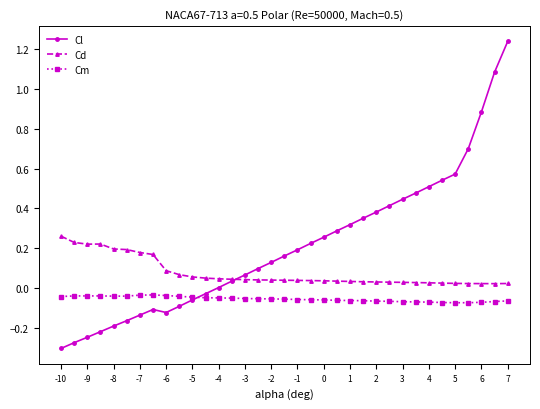

Which series has the largest range (max minus min)?

Cl